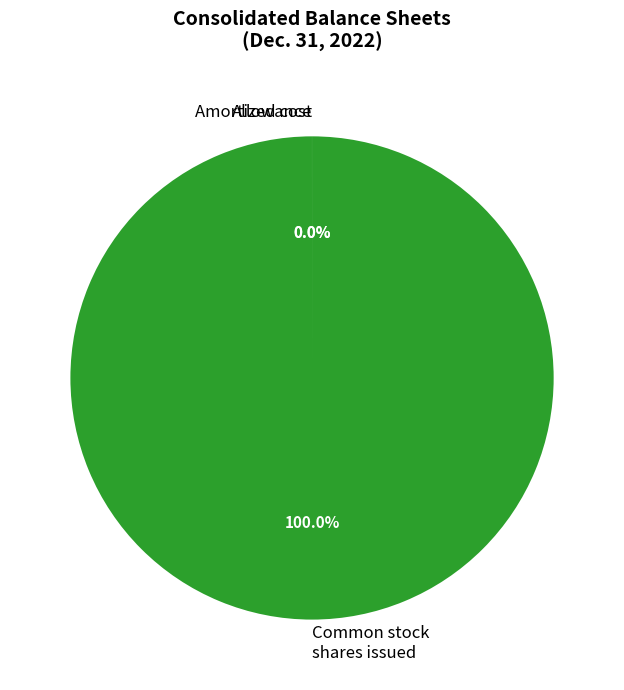

Does any single category account for the majority?

Yes